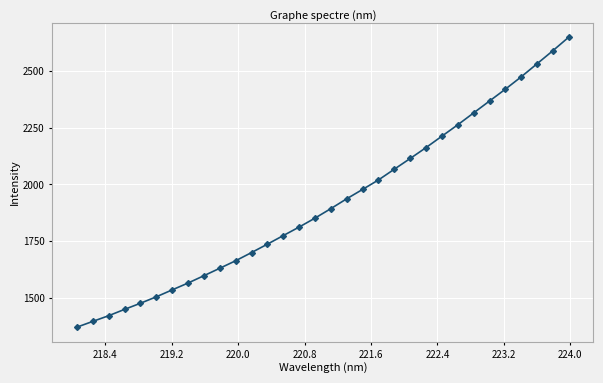

What is the value of the 23rd point from the left?

2162.5